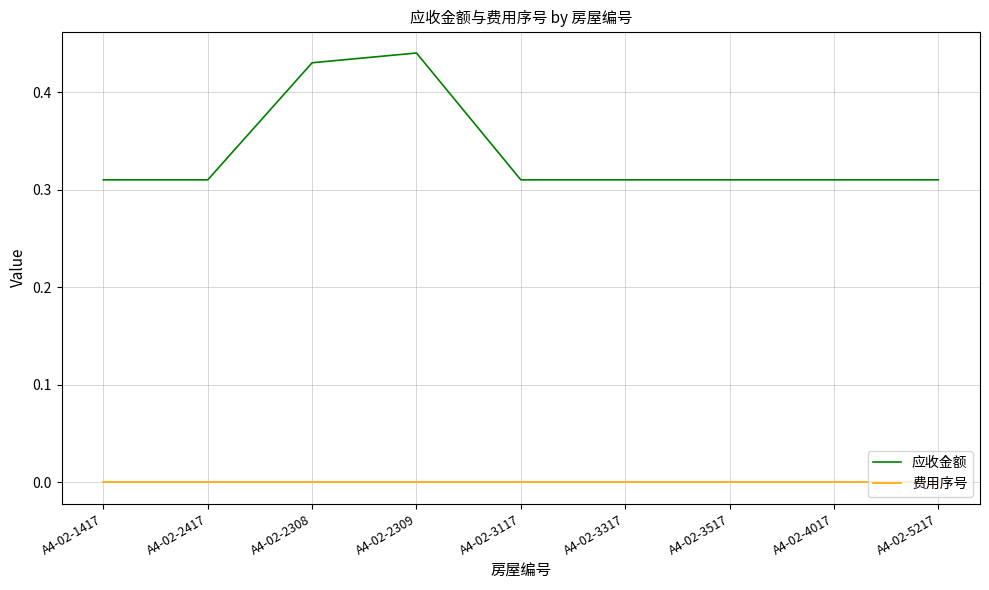

True or false: 应收金额 and 费用序号 cross at least once.

False